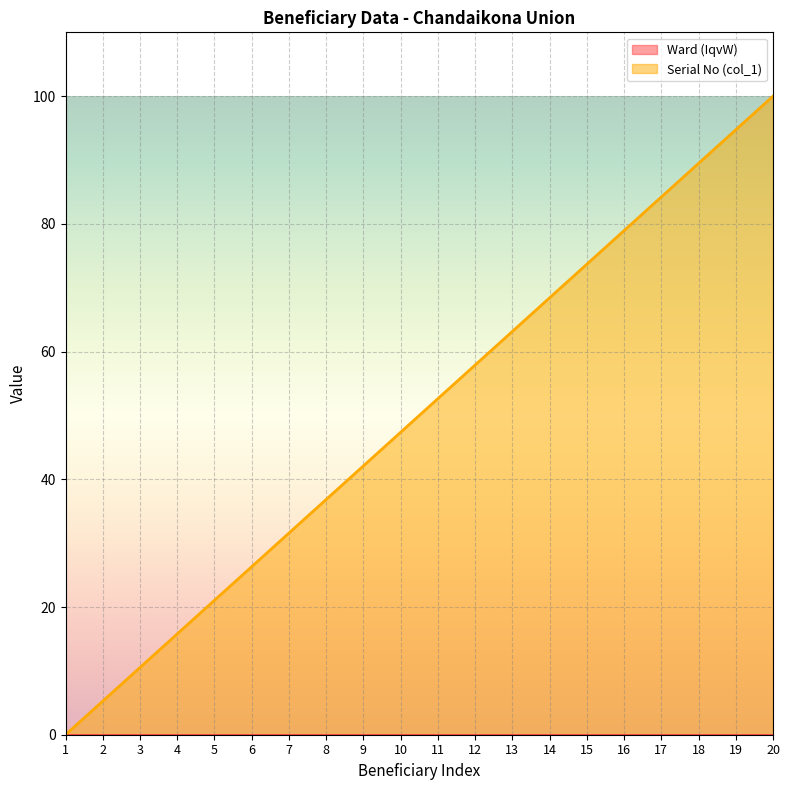

At which label is the value closest to 50?

11